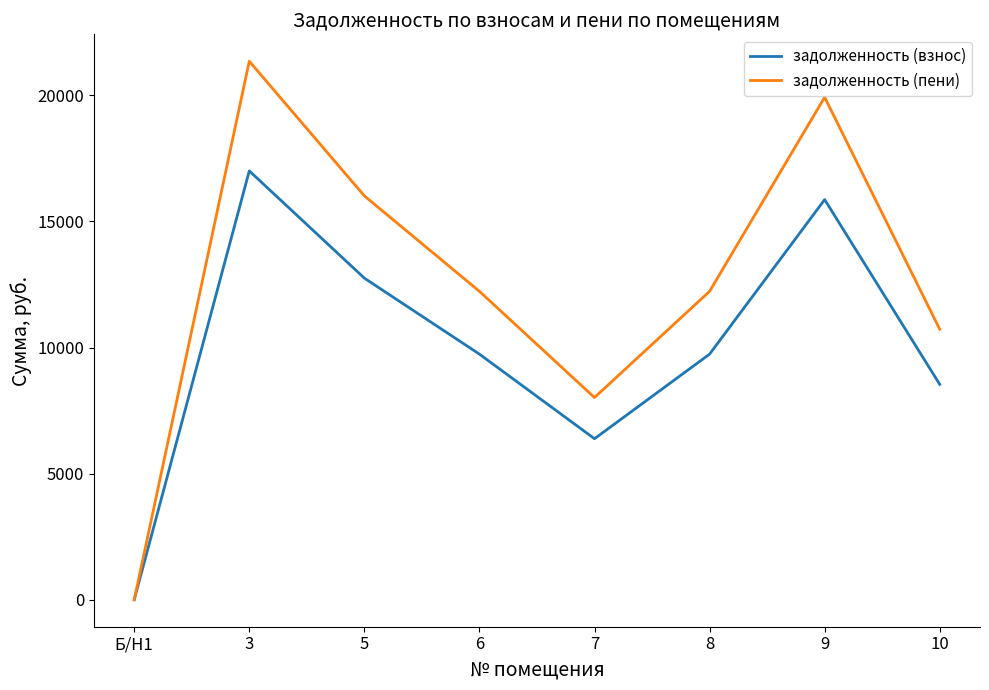

What is the highest value of the задолженность (пени) series?

21353.6